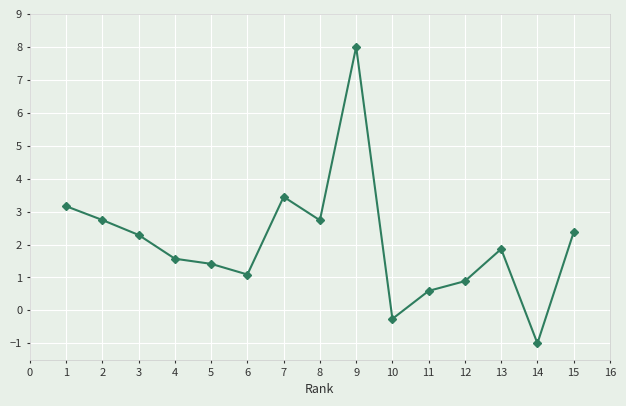

How many distinct data groups are displayed?

2